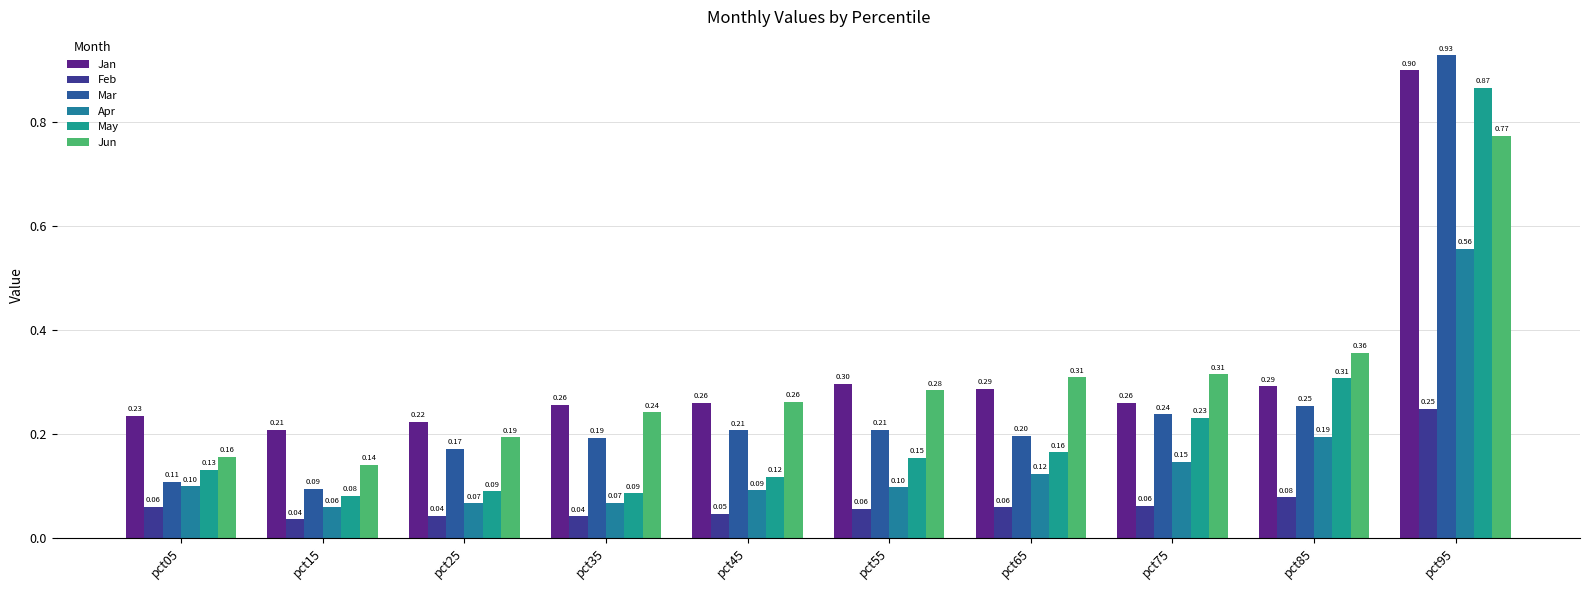

Reading right to left, list all the values displayed in this chart.

Jan: 0.9	0.3	0.3	0.3	0.3	0.3	0.3	0.2	0.2	0.2
Feb: 0.2	0.1	0.1	0.1	0.1	0.0	0.0	0.0	0.0	0.1
Mar: 0.9	0.3	0.2	0.2	0.2	0.2	0.2	0.2	0.1	0.1
Apr: 0.6	0.2	0.1	0.1	0.1	0.1	0.1	0.1	0.1	0.1
May: 0.9	0.3	0.2	0.2	0.2	0.1	0.1	0.1	0.1	0.1
Jun: 0.8	0.4	0.3	0.3	0.3	0.3	0.2	0.2	0.1	0.2